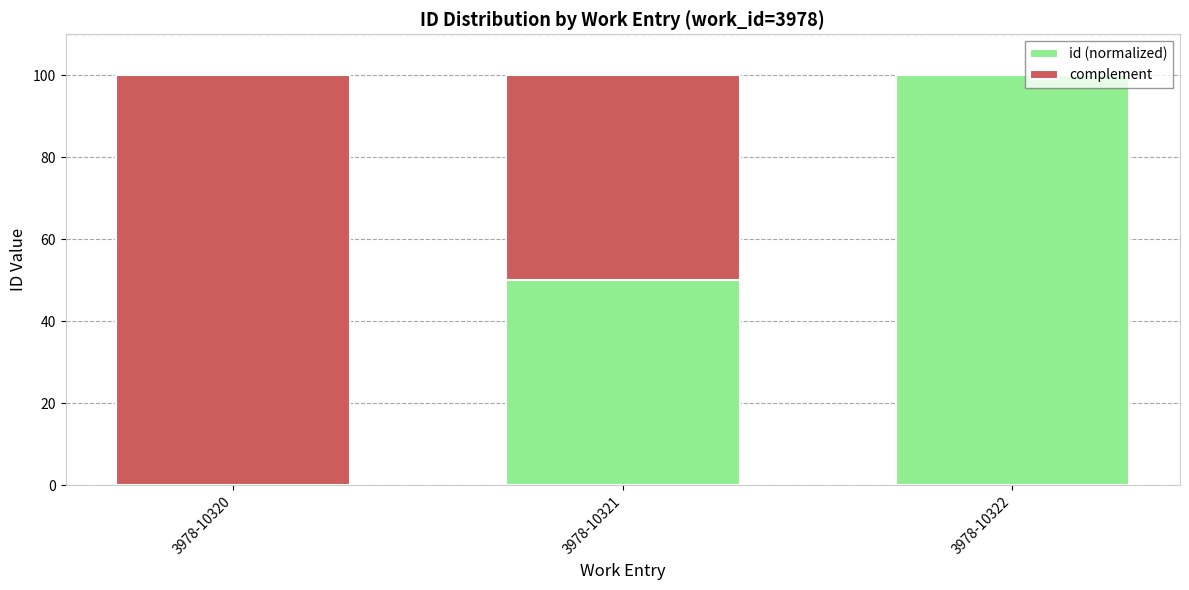

True or false: id (normalized) has a value of 50 at 3978-10321.

True